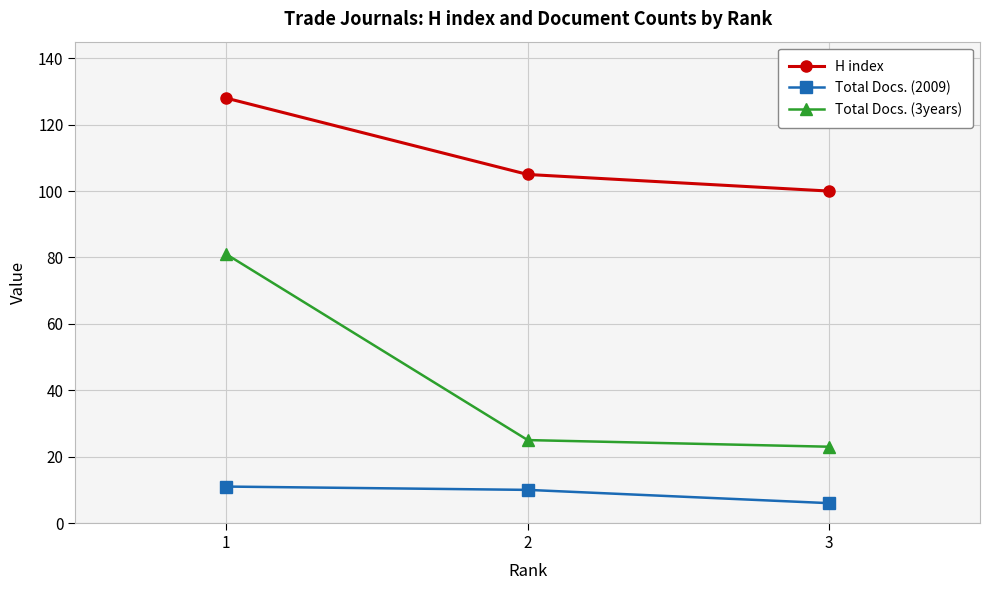

What is the value of the Total Docs. (2009) point at the 3rd from the left?

6